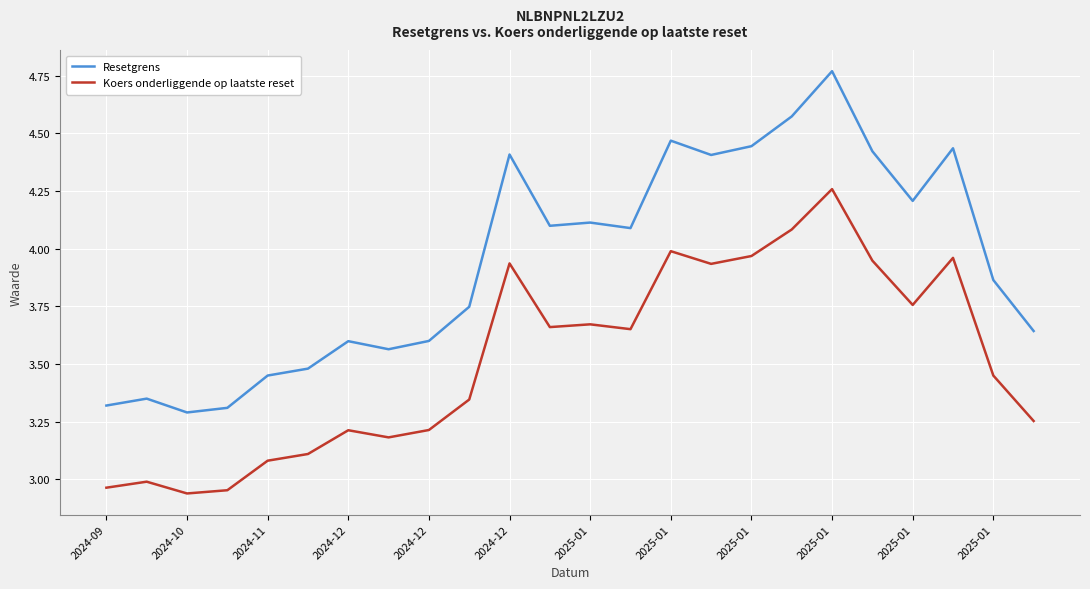

Which series has the widest spread of values?

Resetgrens